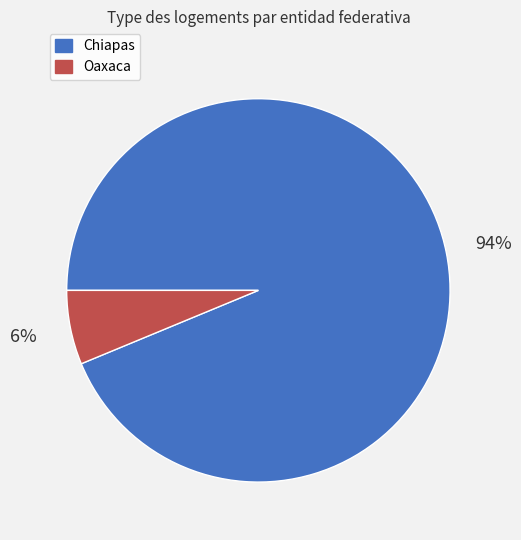

The Oaxaca slice represents 6% of the pie. True or false?

True